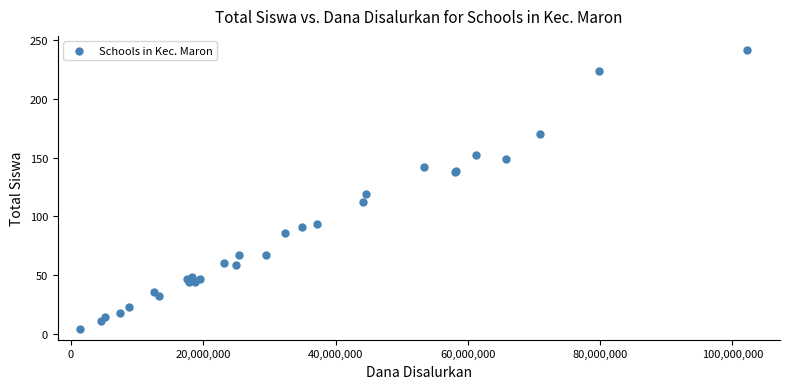

What Y value in the scatter plot is closest to 123?

119